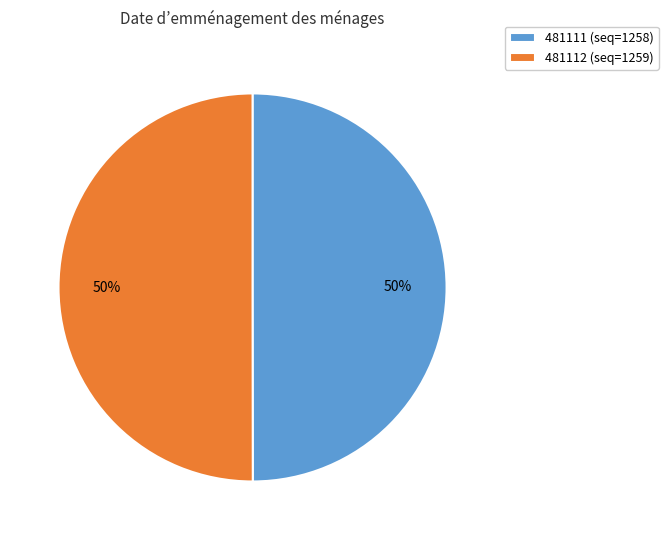

The 481111 slice represents 42% of the pie. True or false?

False